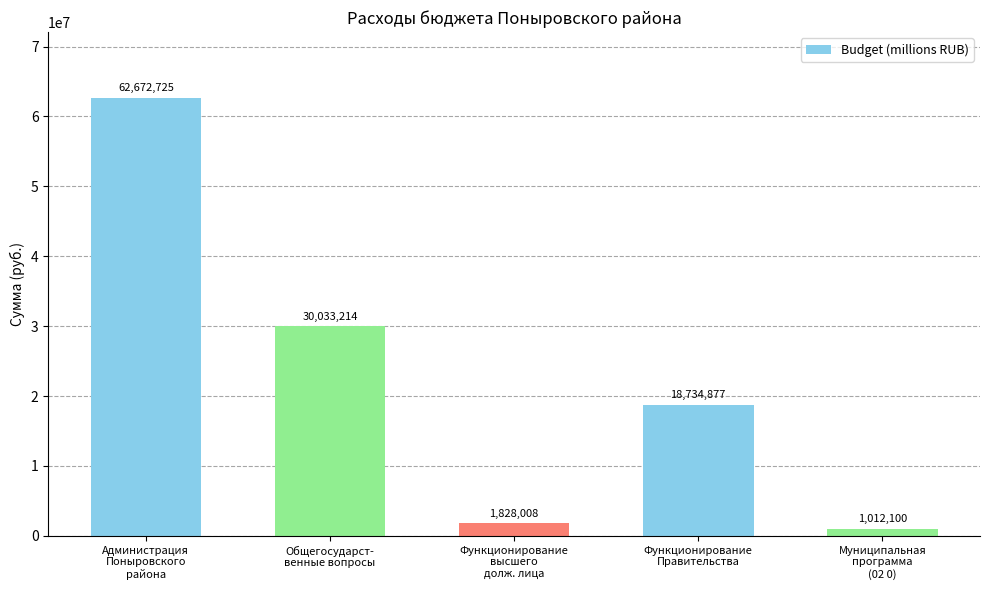

How many data points does each series have?

5